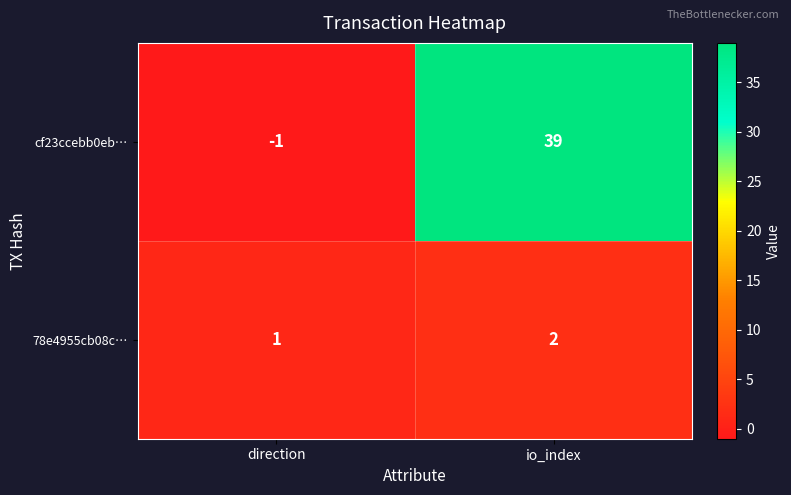

At which category does the chart reach its minimum across all series?

direction